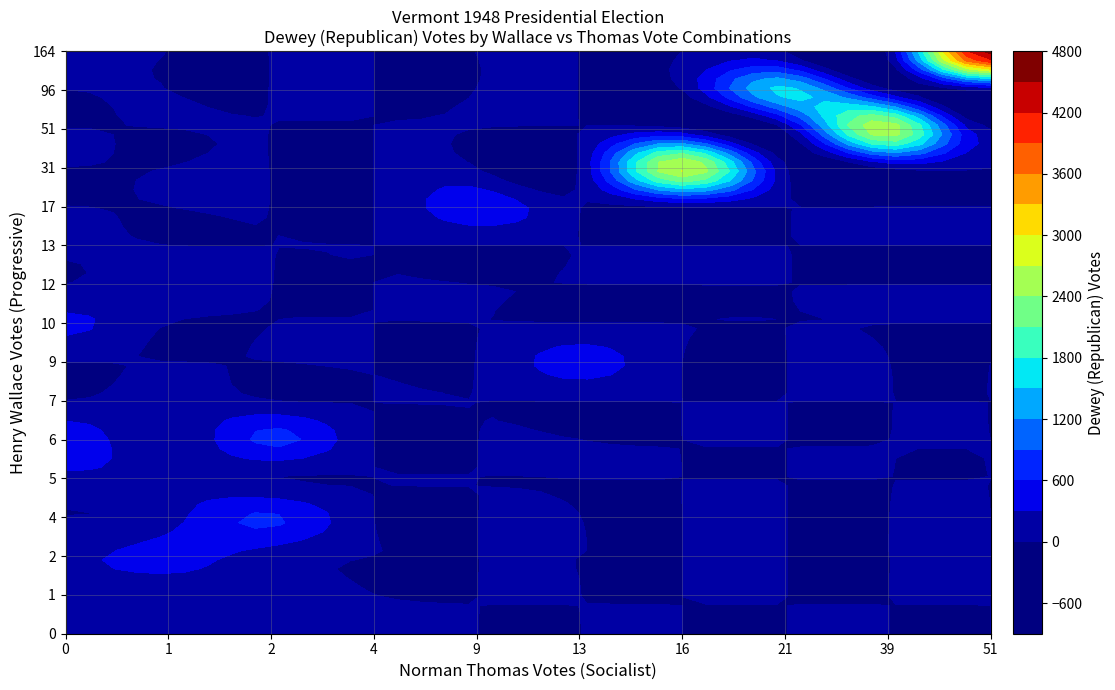

The wallace_votes series shows 57 at 16. True or false?

False